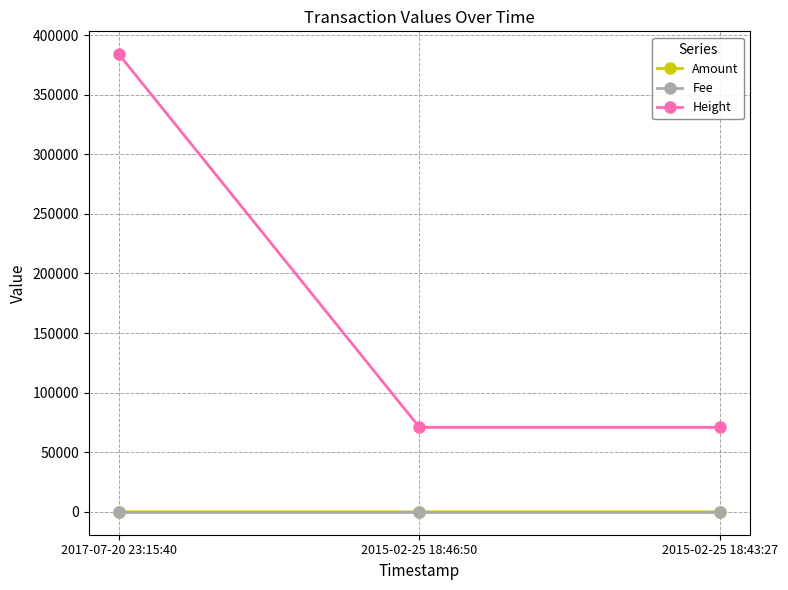

True or false: Height has a value of 94343 at 2015-02-25 18:43:27.

False